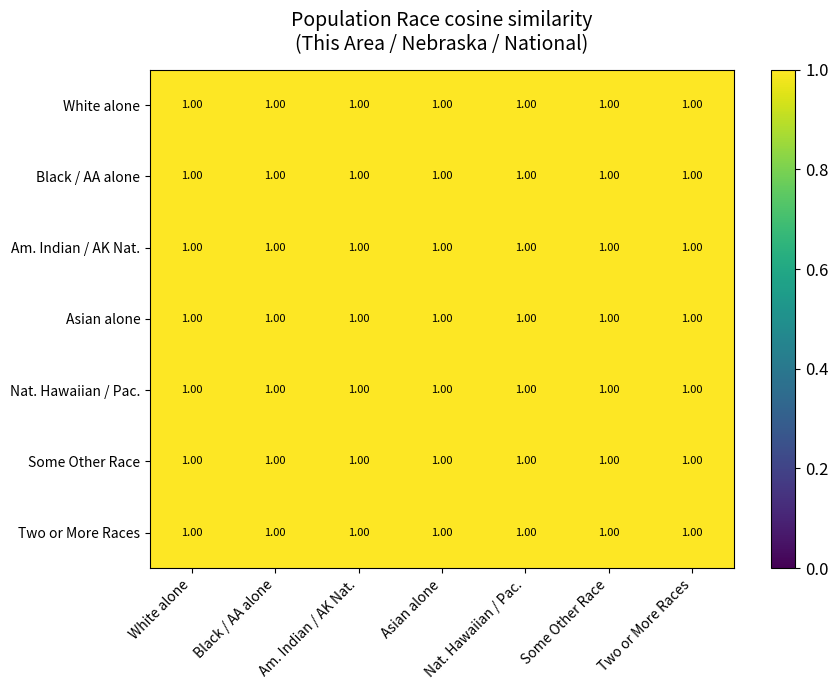

Rank the series by their maximum value, from highest to lowest.

White alone, Black / AA alone, Asian alone, Two or More Races, Nat. Hawaiian / Pac., Some Other Race, Am. Indian / AK Nat.